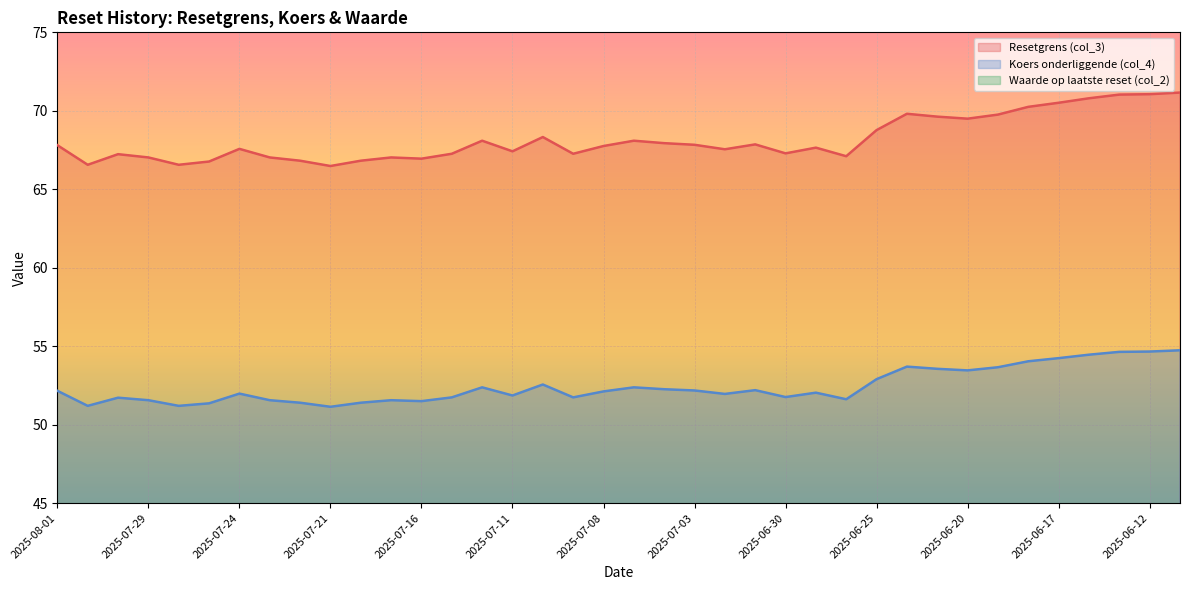

Is it true that Resetgrens (col_3) equals 67.8 at 2025-07-03?

True